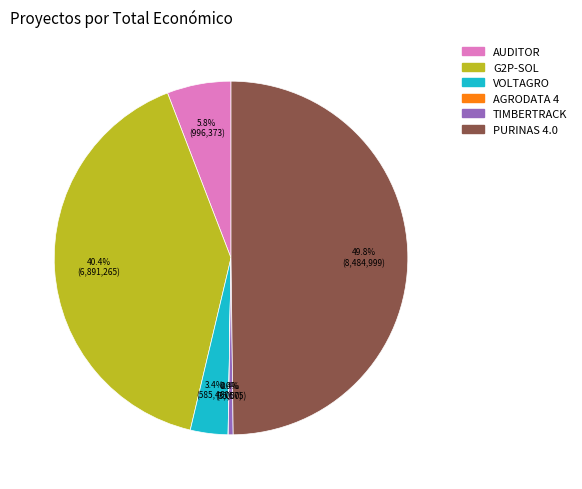

How much of the chart is everything except TIMBERTRACK?

99.6%